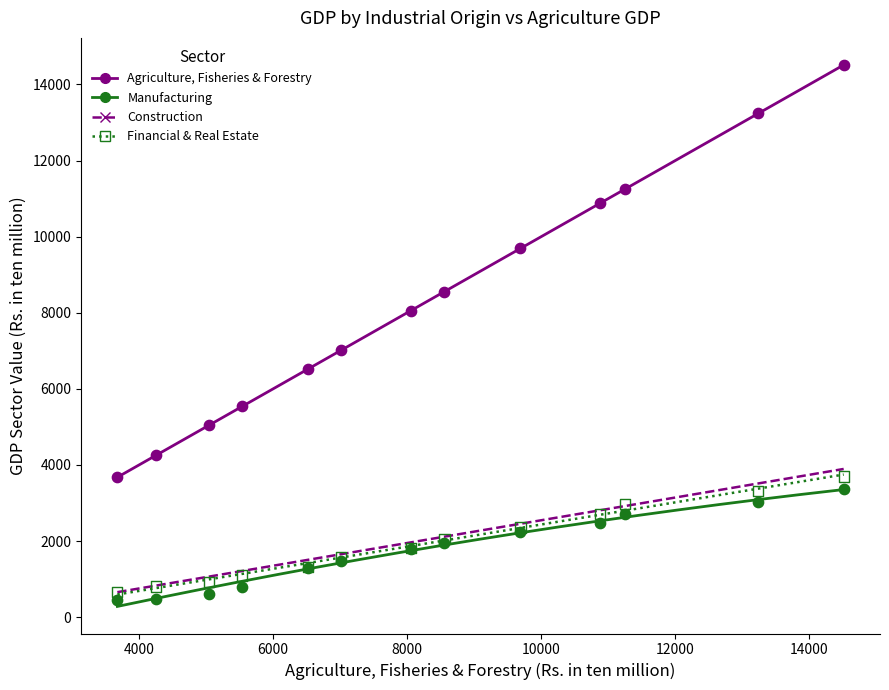

What are all the series names shown in the legend?

Agriculture, Fisheries & Forestry, Manufacturing, Construction, Financial & Real Estate